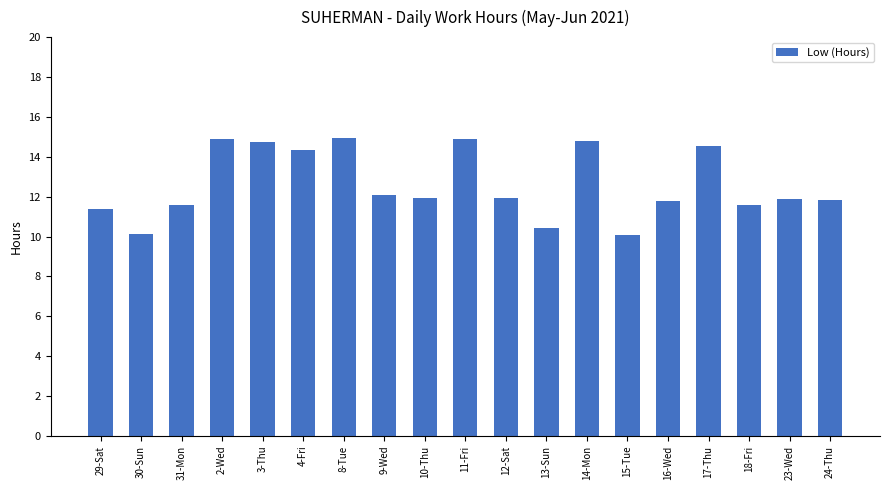

What is the label of the 5th bar from the right?

16-Wed